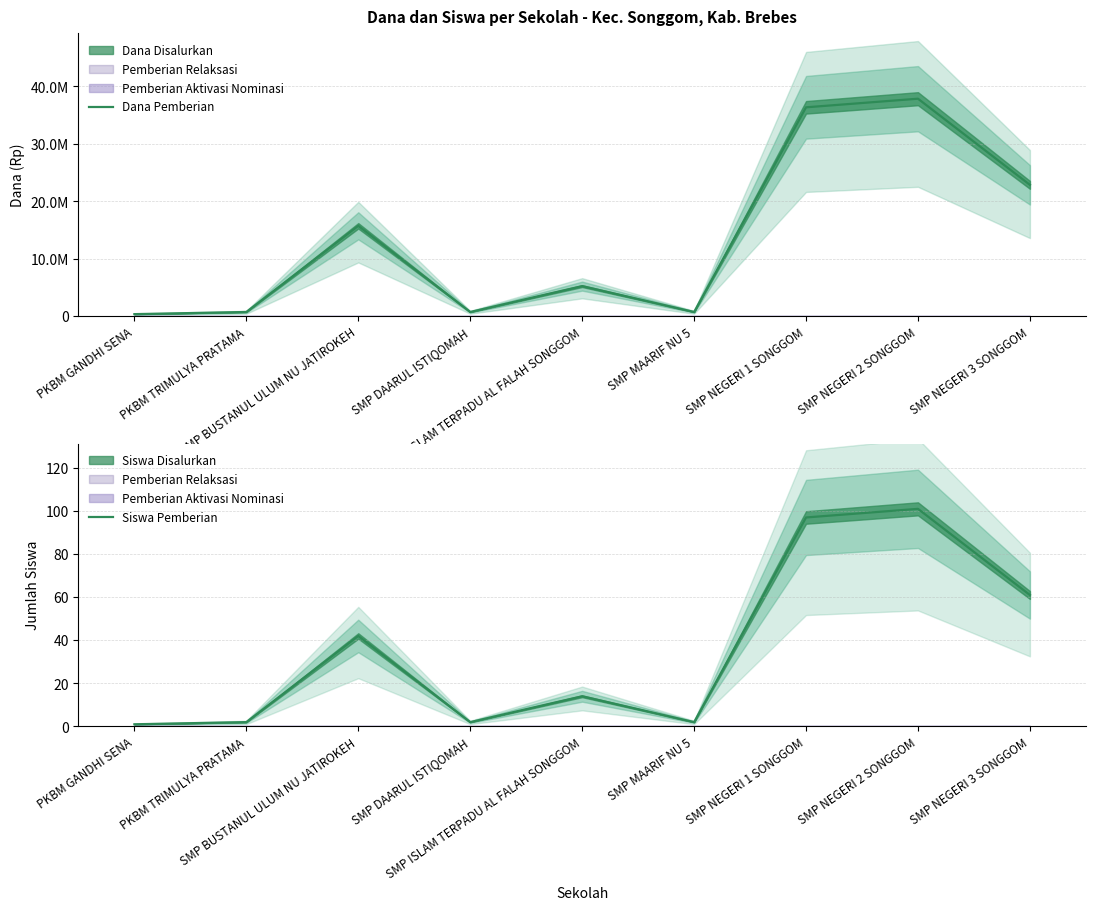

What is the highest value of the Siswa Pemberian series?

101